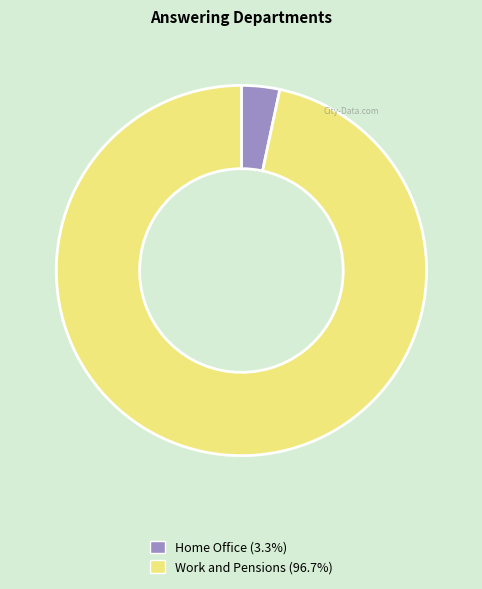

What is the ratio of the value at Work and Pensions to the value at Home Office?

29.0